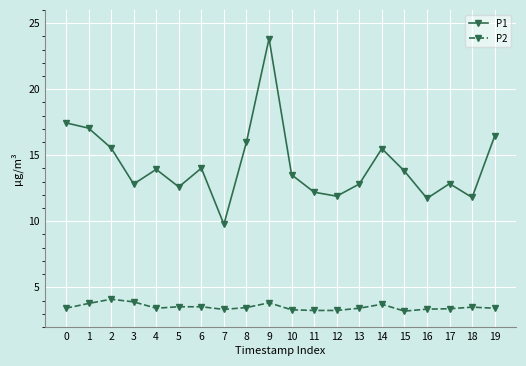

Which series has the largest total across all categories?

P1